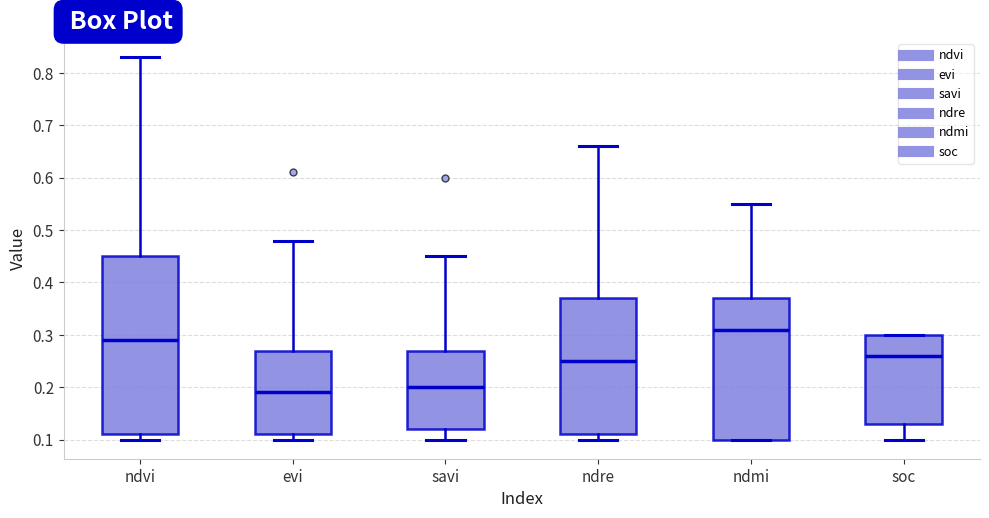

Which box has the lowest median line?

evi